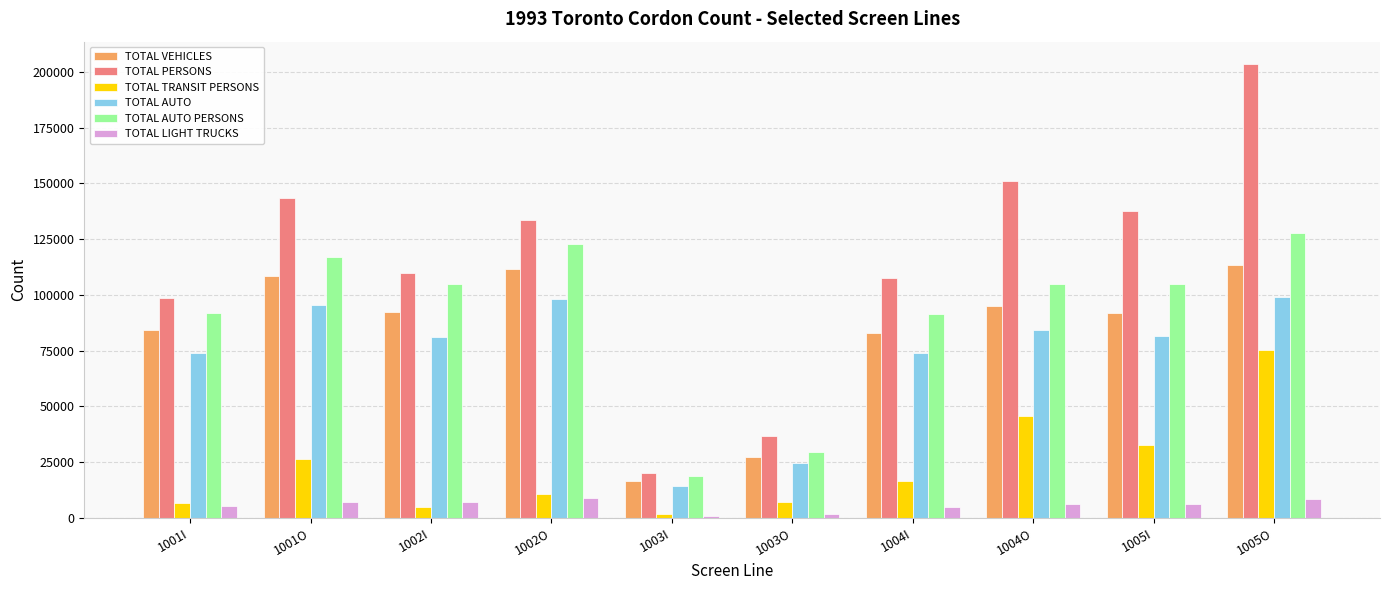

What is the lowest value of the TOTAL AUTO PERSONS series?

18638